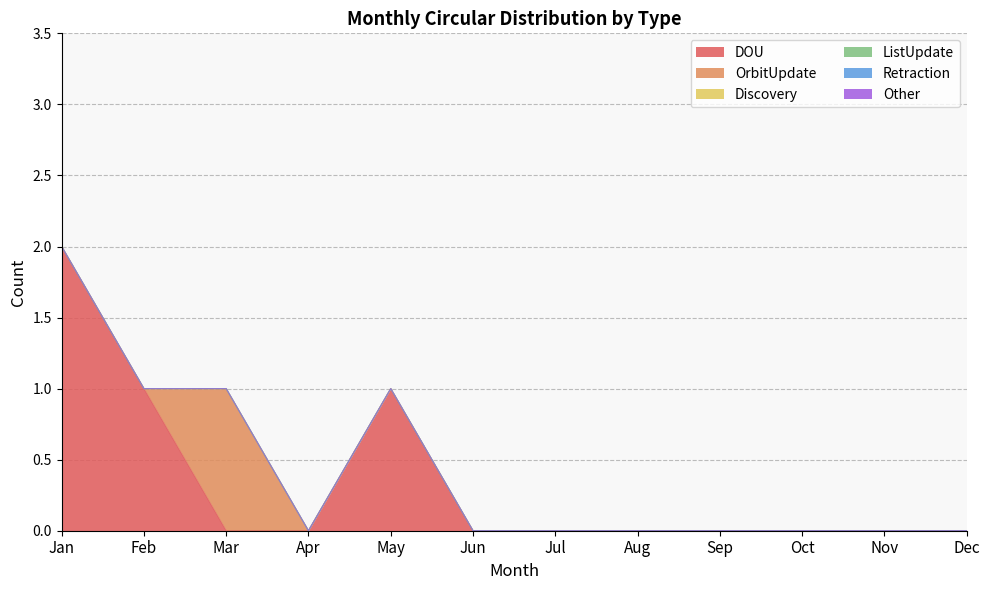

Which has a higher value, Jul or Dec?

Jul